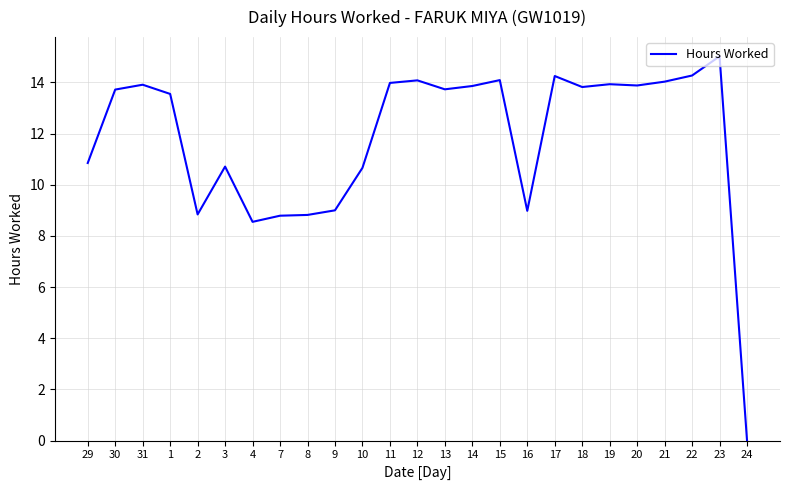

What position from the left is 20?

21